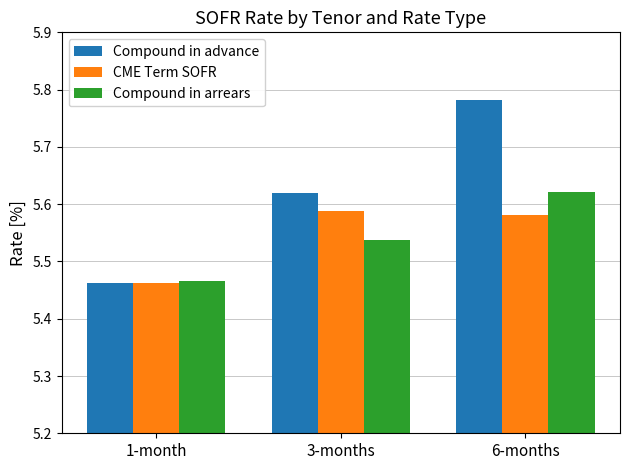

List the series in order of their peak value, highest first.

Compound in advance, Compound in arrears, CME Term SOFR